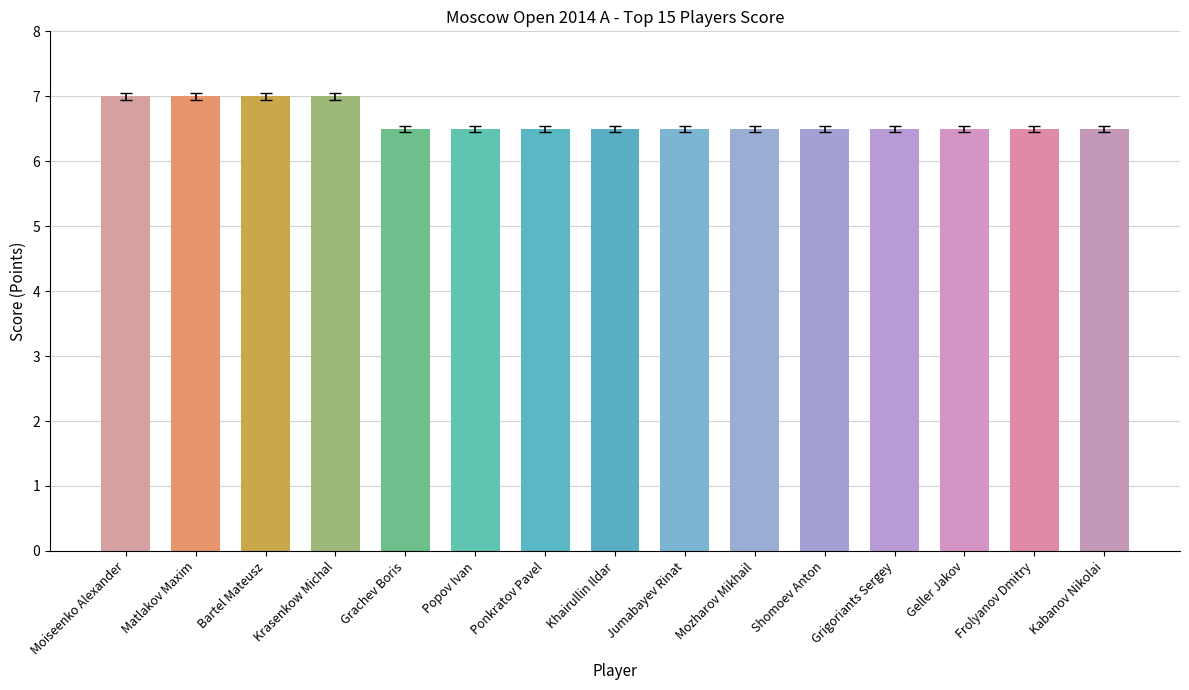

Is it true that the value at Shomoev Anton is 2.2?

False